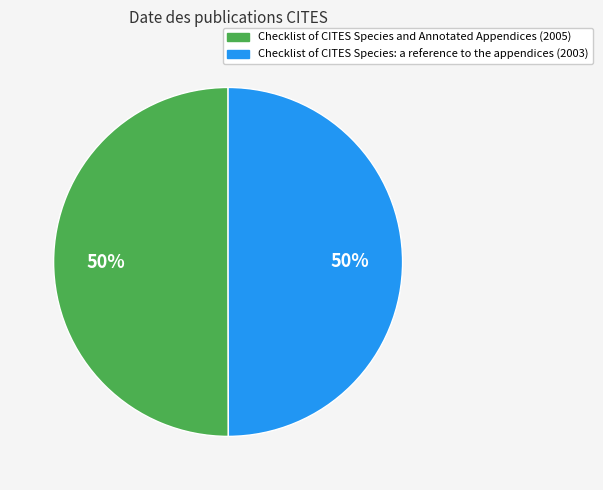

What is the ratio of the value at Checklist of CITES Species: a reference to the appendices (2003) to the value at Checklist of CITES Species and Annotated Appendices (2005)?

1.0